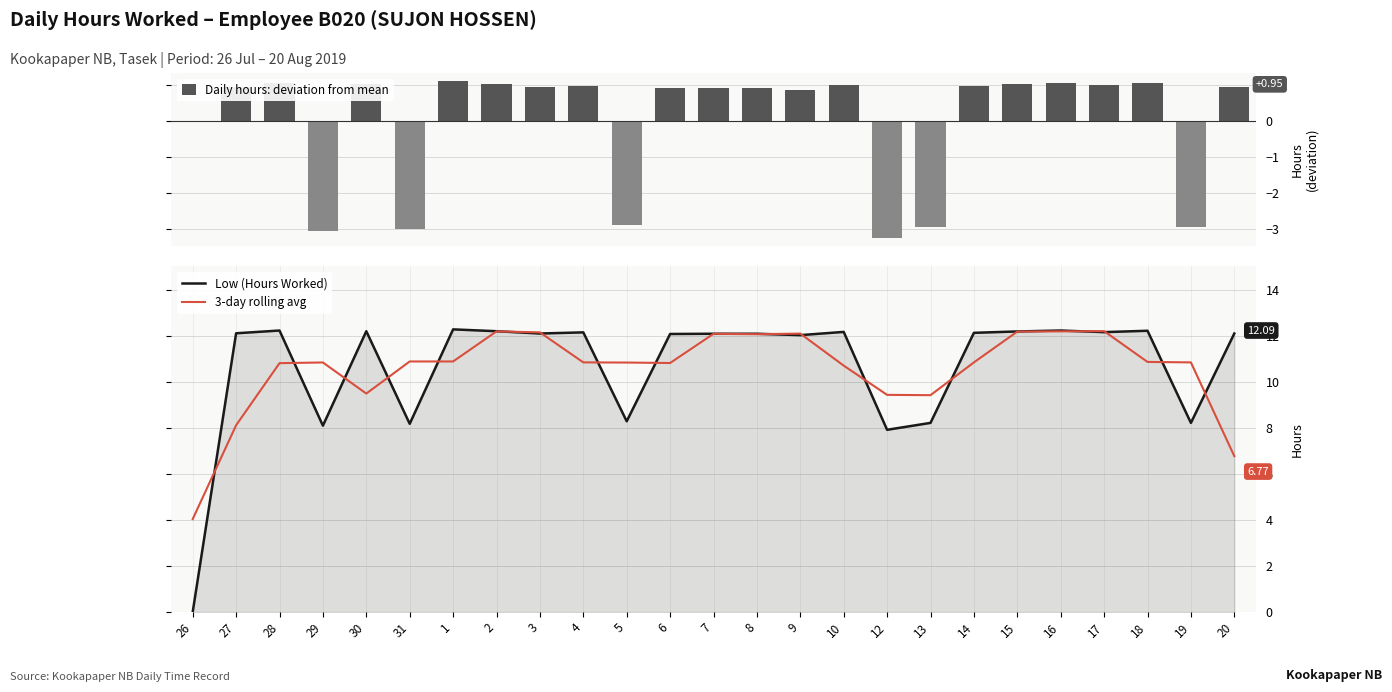

At which label does 3-day rolling avg first exceed 10?

28